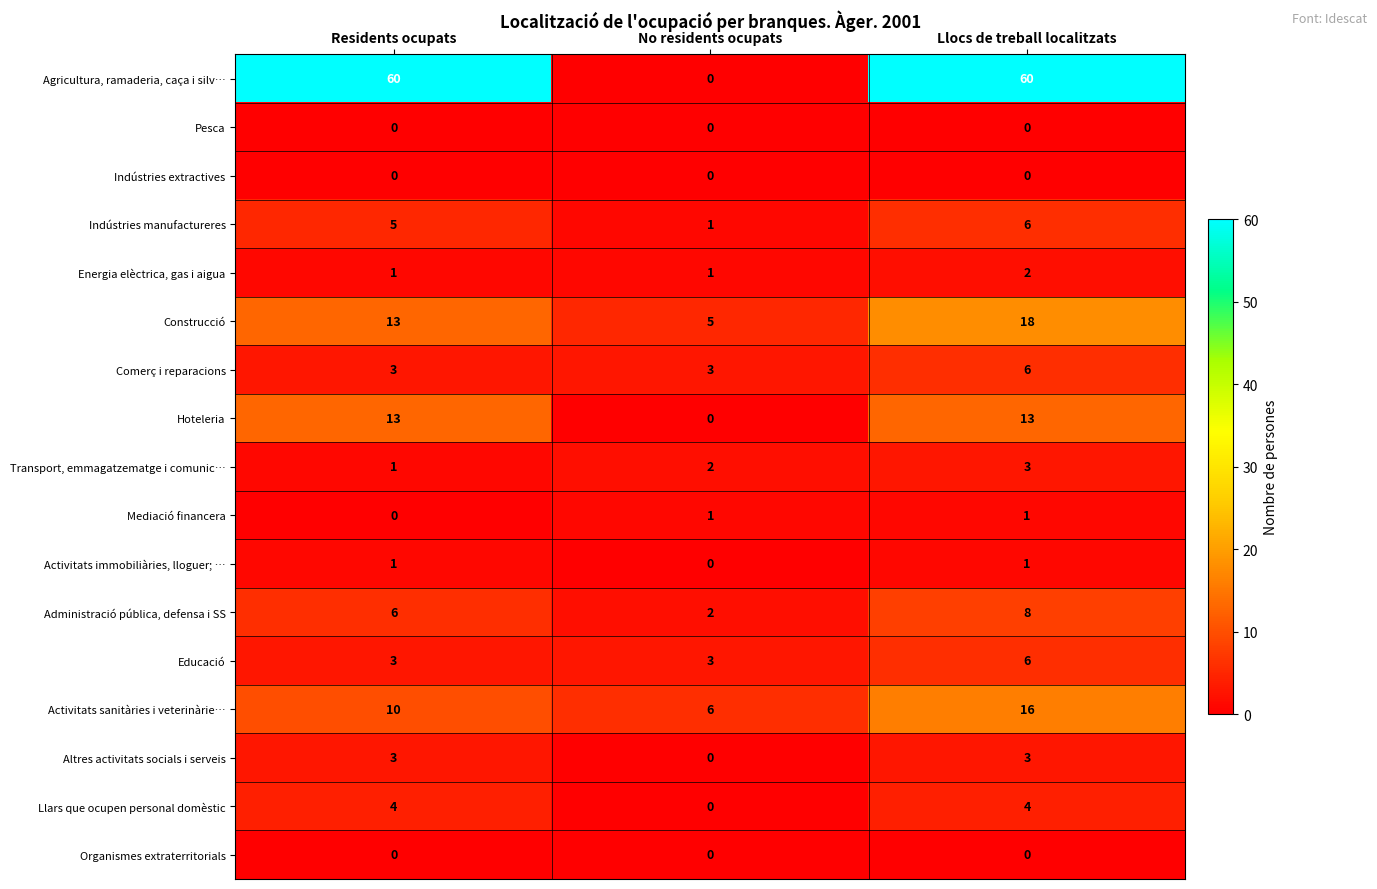

Count the Llars que ocupen personal domèstic values in the range 0 to 4.

3